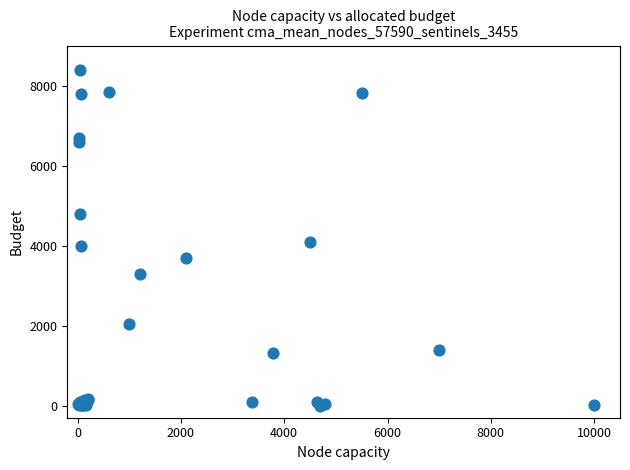

What Y value in the scatter plot is closest to 4200?

4101